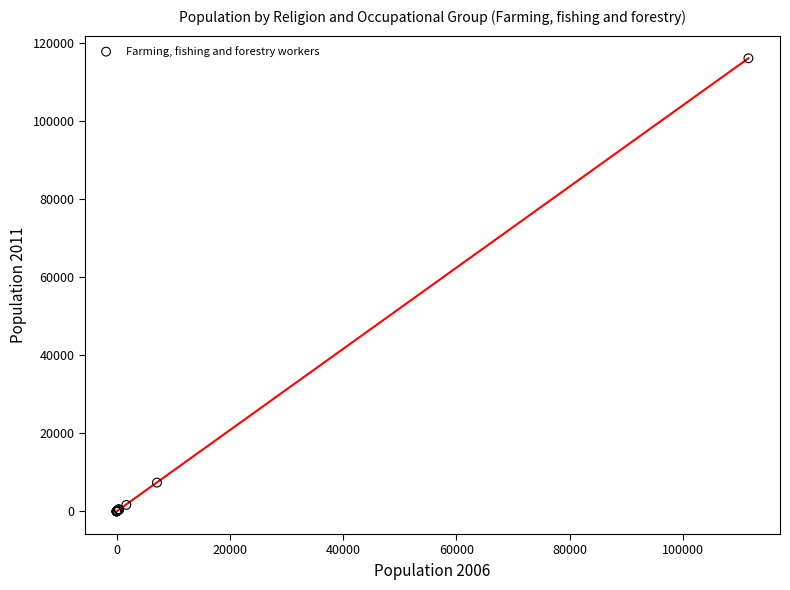

What Y value in the scatter plot is closest to 57982?

7357